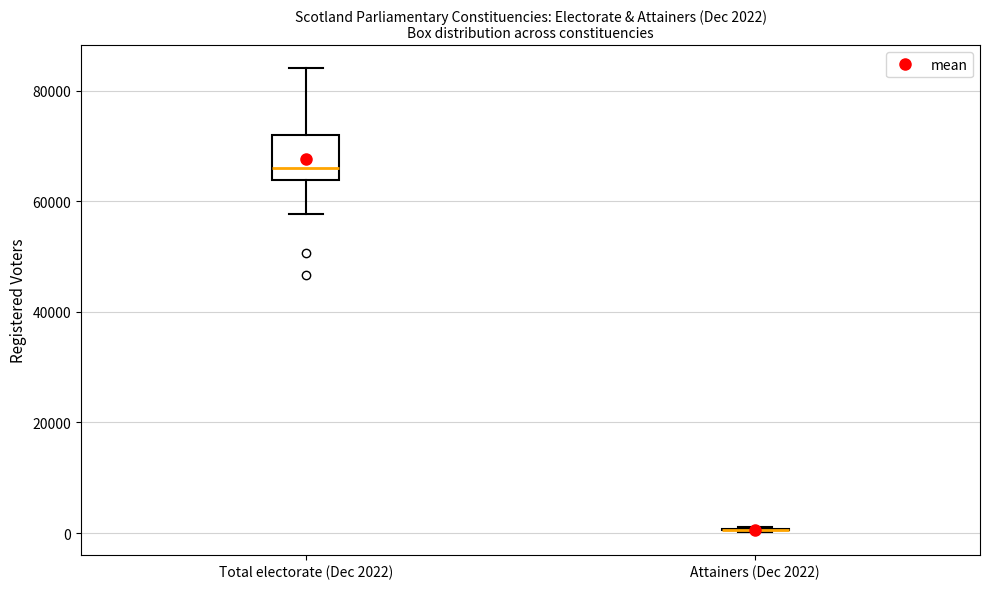

Which box is the tallest, from its lower edge to its upper edge?

Total electorate (Dec 2022)